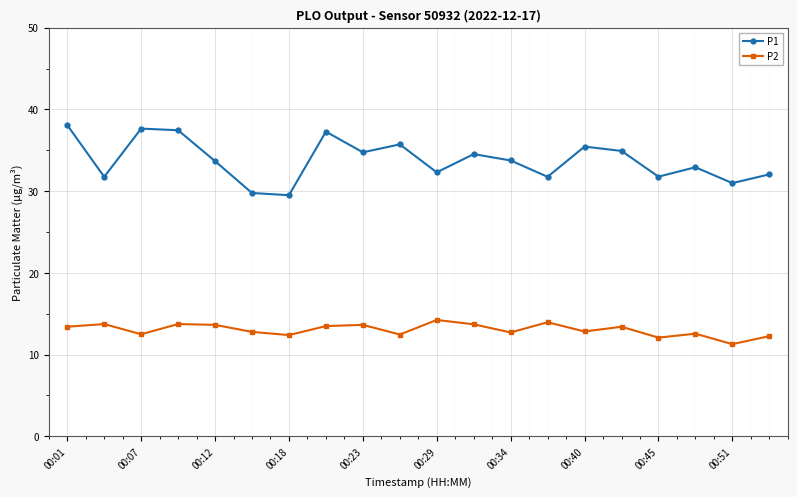

Which series has the widest spread of values?

P1